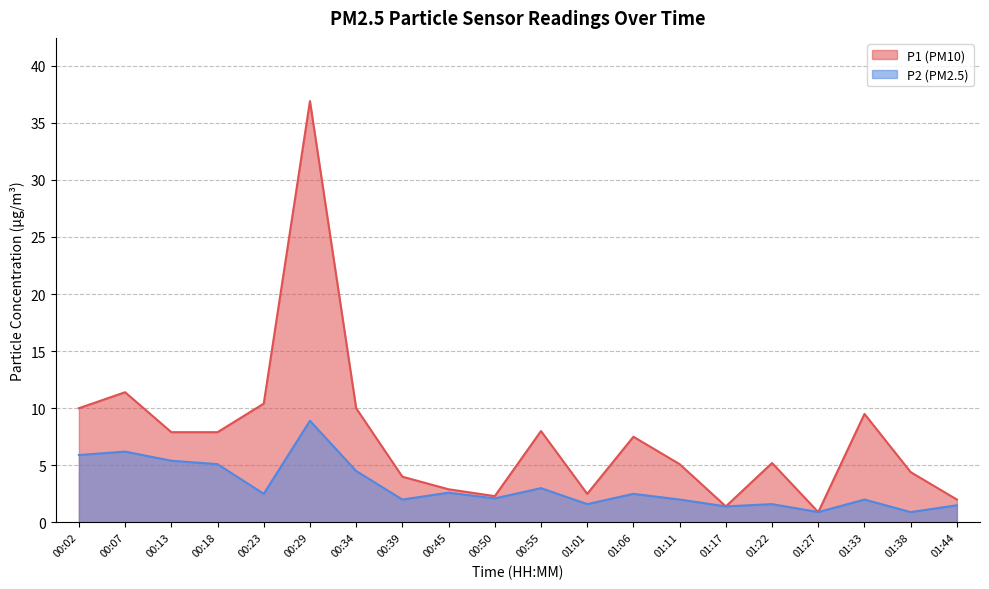

At which category is the sum across all series the highest?

00:29